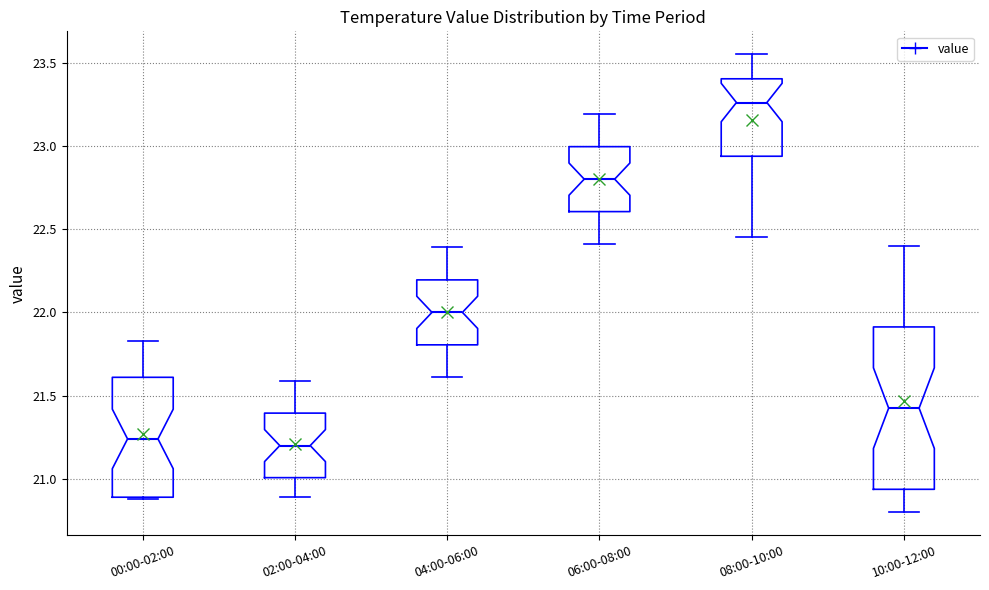

Reading left to right, read every box against the y-axis: the position of its median line, the range the box covers, and the ends of its whiskers. The values are not printed on the chart, so give them approximately, as read against the axis.

00:00-02:00: median 21.25, box 20.90 to 21.60, whiskers 20.90 to 21.85
02:00-04:00: median 21.20, box 21.00 to 21.40, whiskers 20.90 to 21.60
04:00-06:00: median 22.00, box 21.80 to 22.20, whiskers 21.60 to 22.40
06:00-08:00: median 22.80, box 22.60 to 23.00, whiskers 22.40 to 23.20
08:00-10:00: median 23.25, box 22.95 to 23.40, whiskers 22.45 to 23.55
10:00-12:00: median 21.45, box 20.95 to 21.90, whiskers 20.80 to 22.40